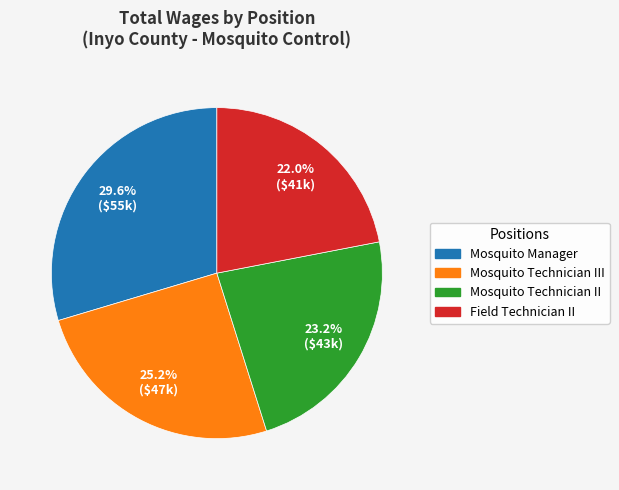

Does any single category account for the majority?

No